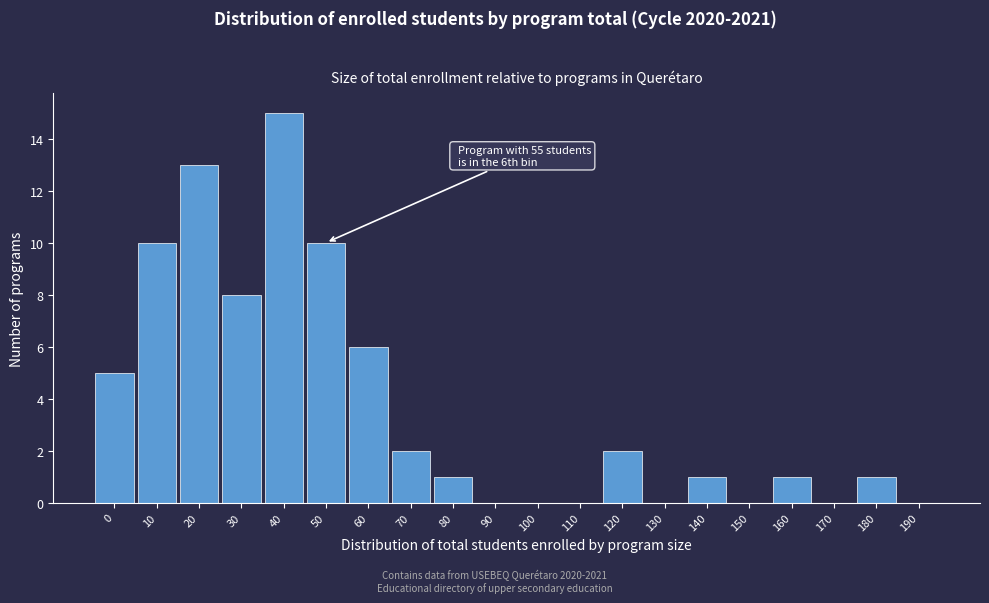

Reading left to right, list all the values displayed in this chart.

0=5	10=10	20=13	30=8	40=15	50=10	60=6	70=2	80=1	90=0	100=0	110=0	120=2	130=0	140=1	150=0	160=1	170=0	180=1	190=0